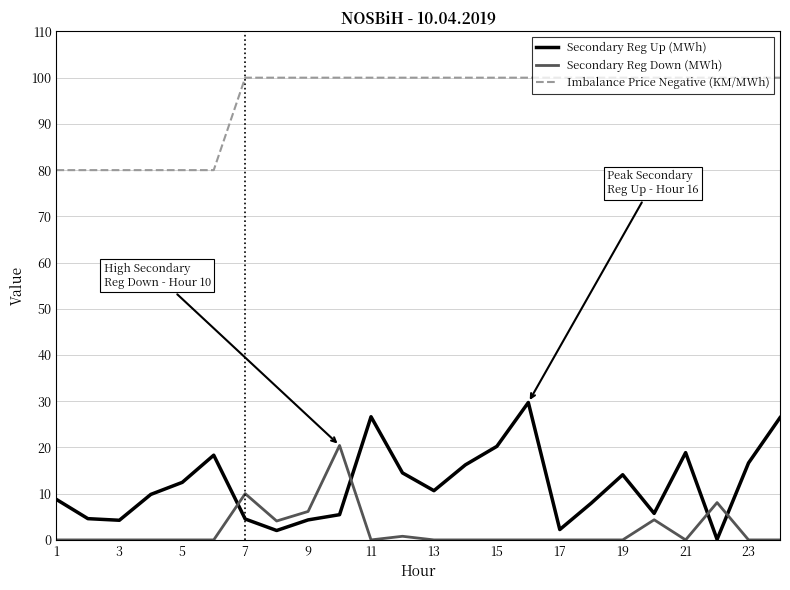

Does the chart have visible grid lines?

Yes